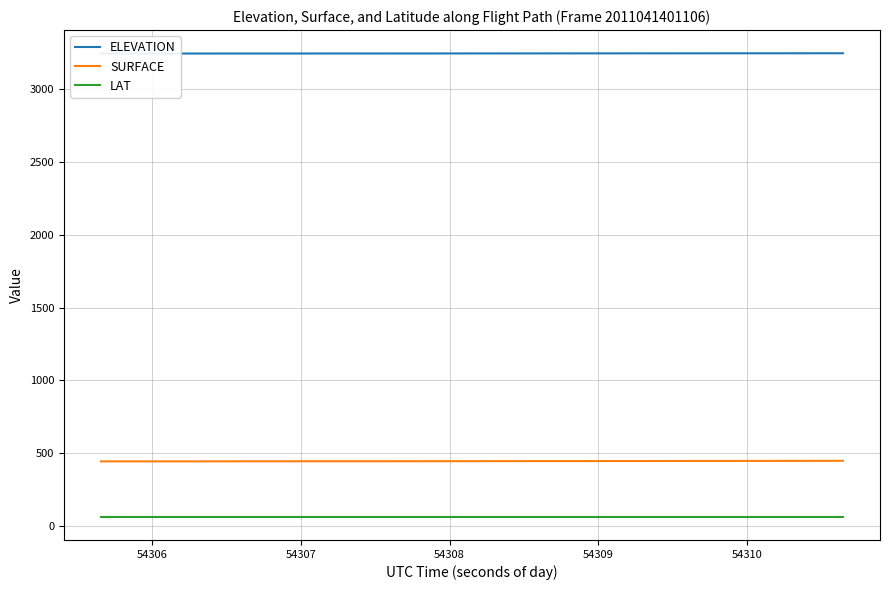

True or false: LAT and SURFACE intersect in this chart.

False